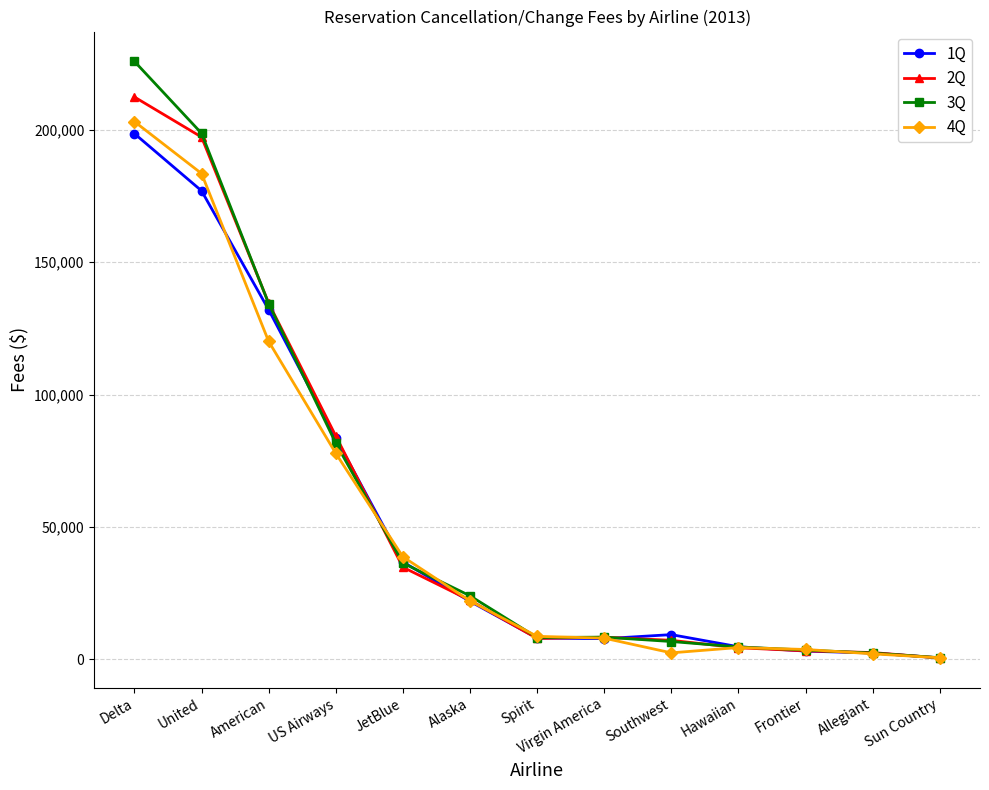

True or false: 3Q and 4Q cross at least once.

True